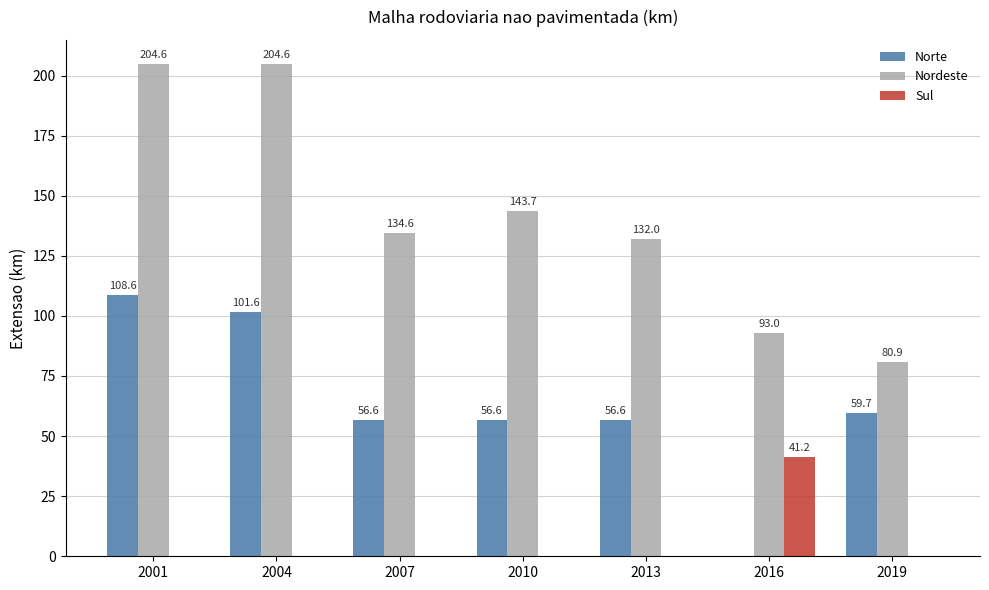

What is the maximum value shown in the chart?

204.6